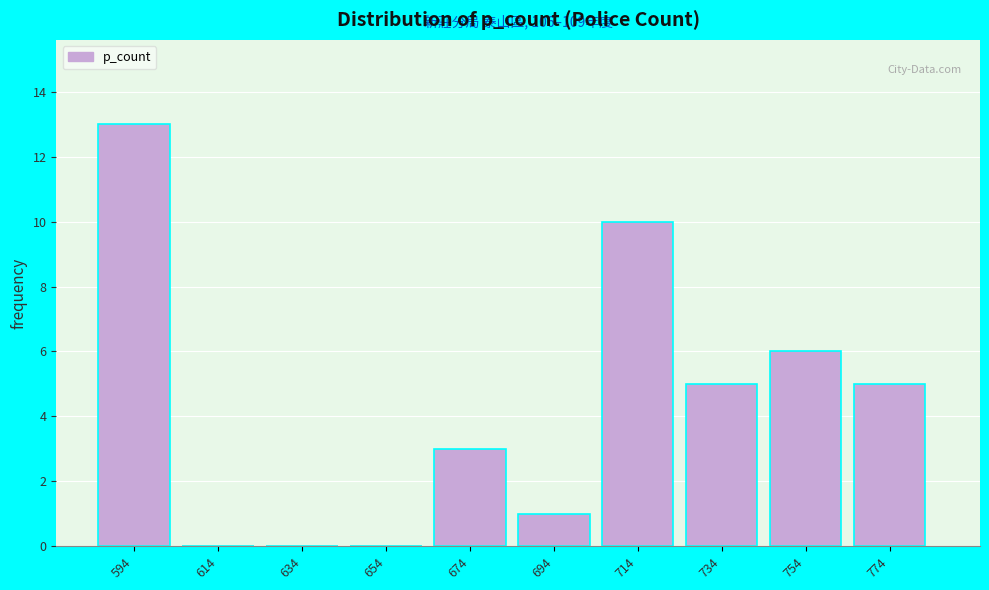

Reading left to right, transcribe all the data shown in this chart.

594=13	614=0	634=0	654=0	674=3	694=1	714=10	734=5	754=6	774=5